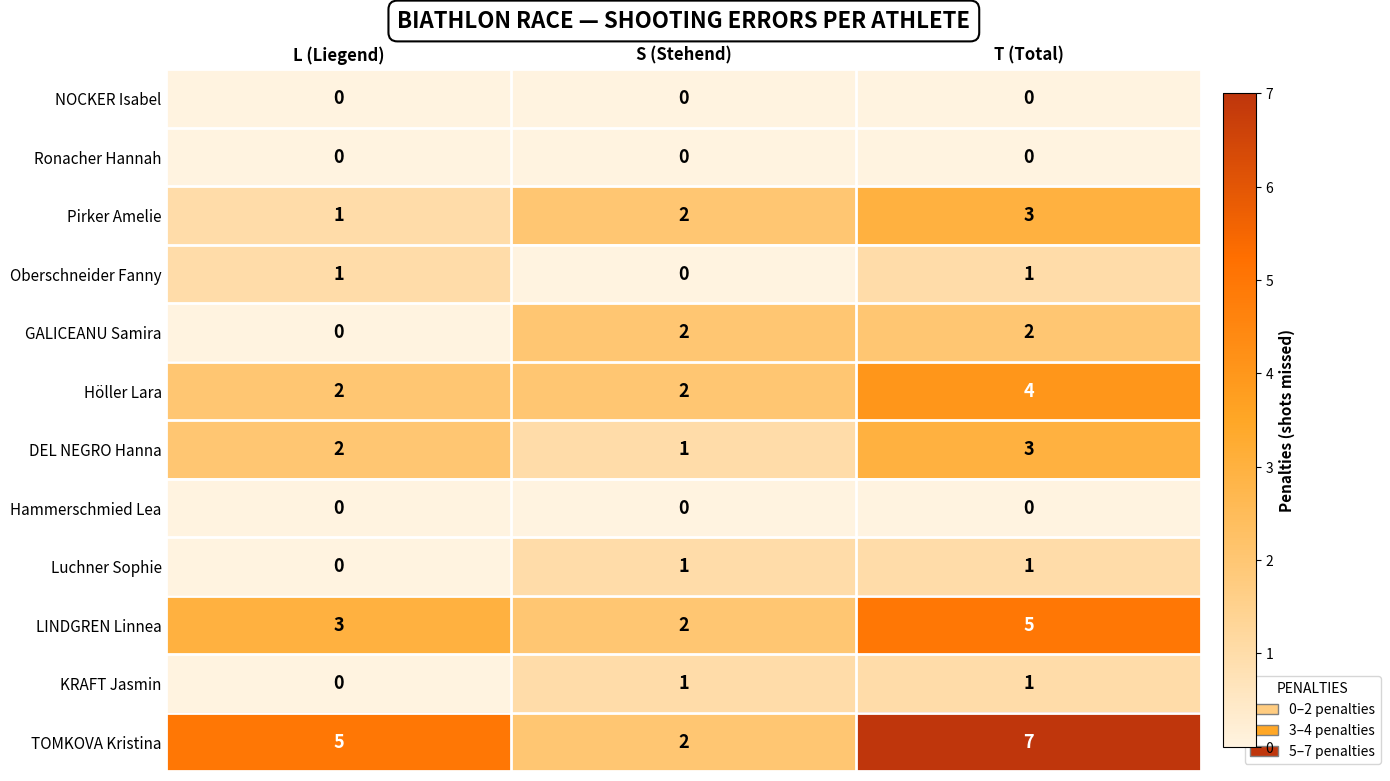

What is the greatest value displayed?

7